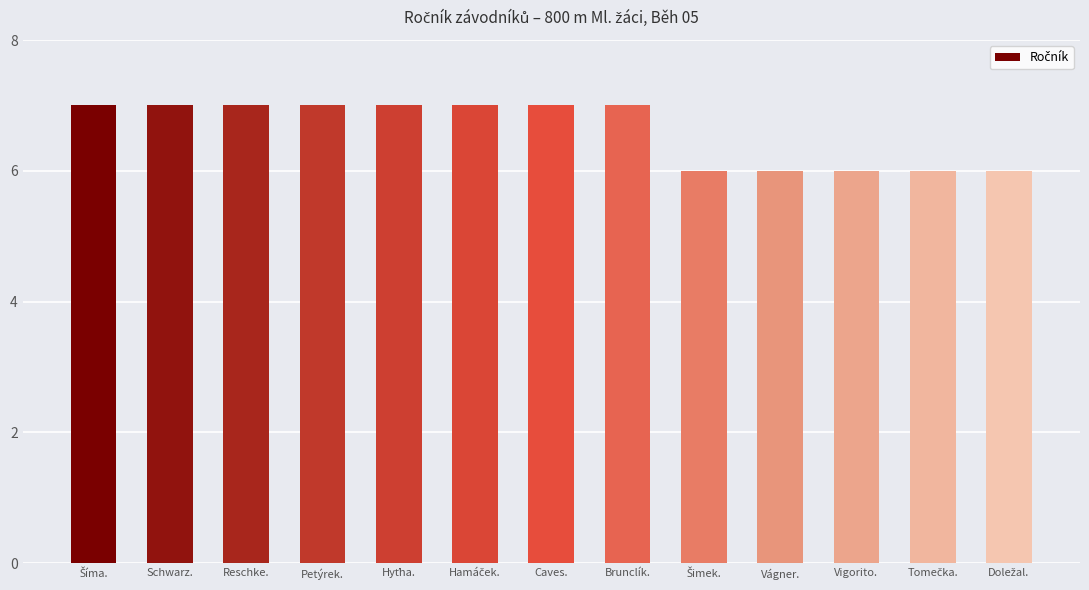

What is the smallest value displayed?

6